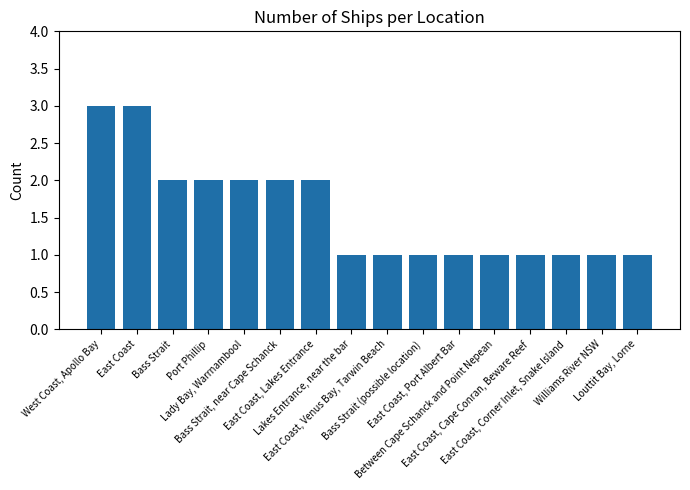

How many values are between 1 and 2?

14